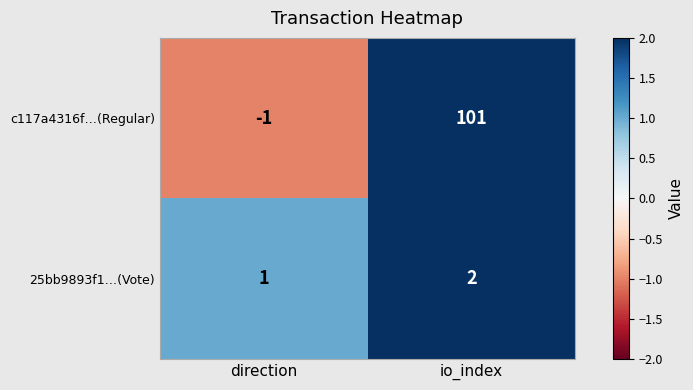

At direction, list the series in order from smallest to largest.

c117a4316f…(Regular), 25bb9893f1…(Vote)